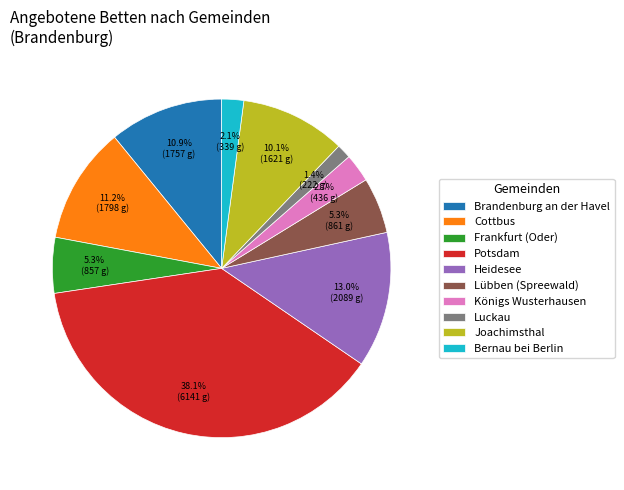

The Joachimsthal slice represents 10% of the pie. True or false?

True